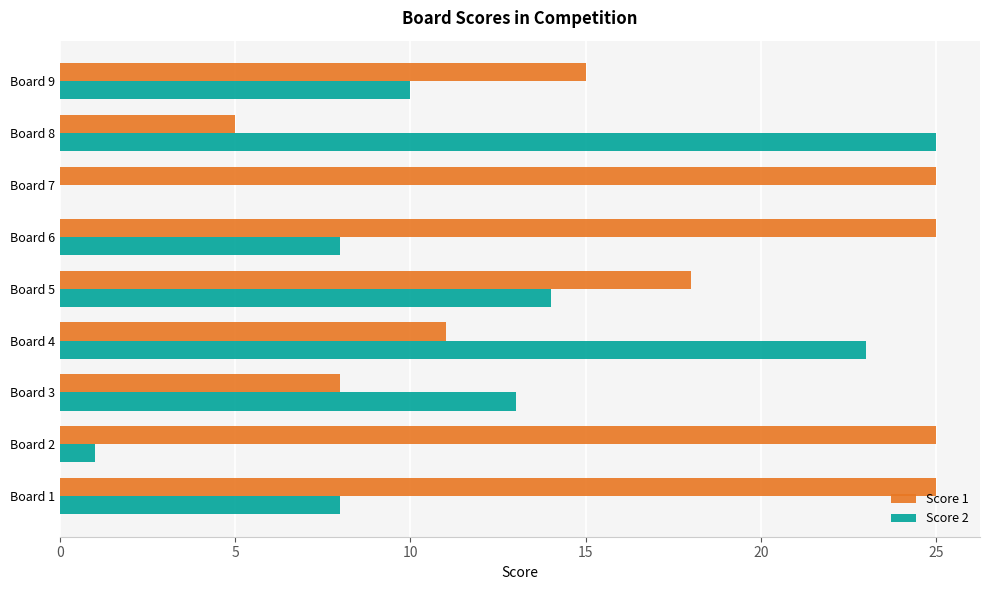

What is the greatest value displayed?

25